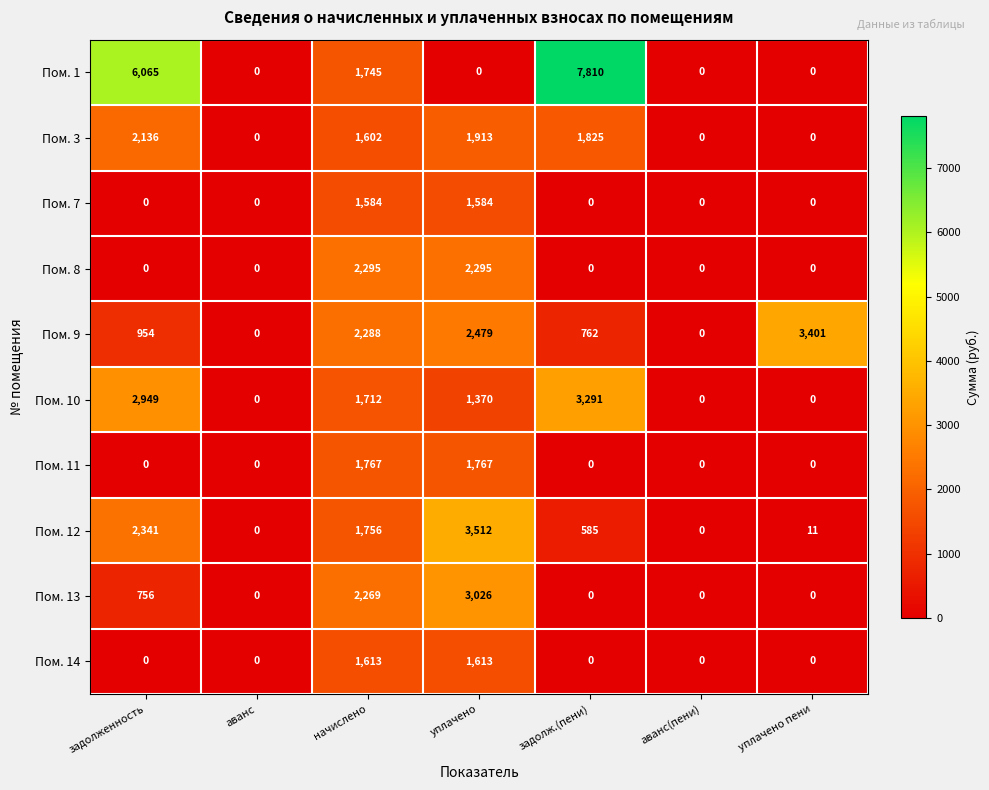

Which series has the widest spread of values?

Пом. 1